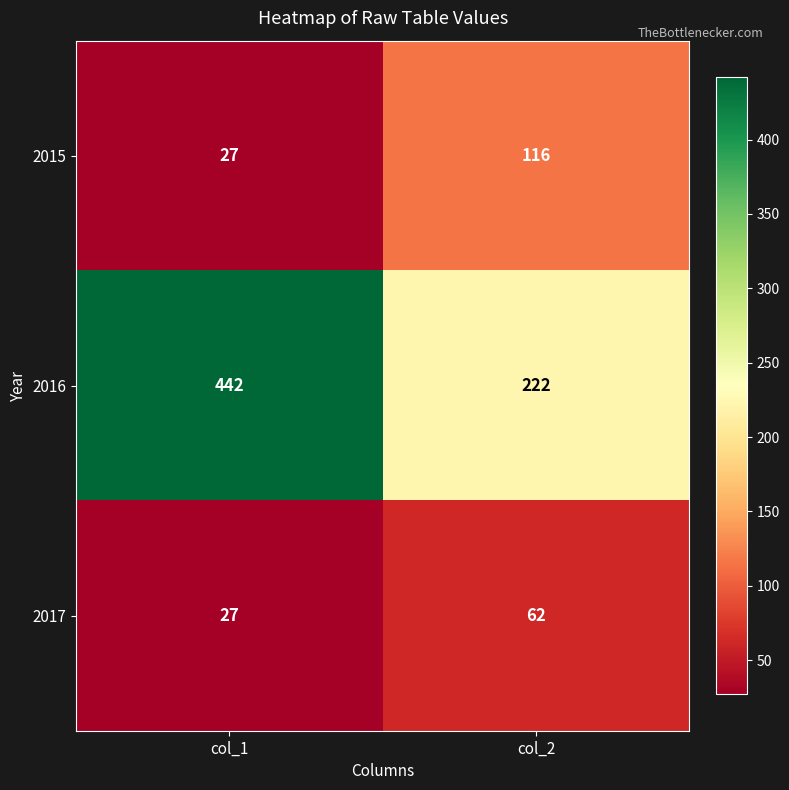

What is the sum of the 2015 values at col_1 and col_2?

143